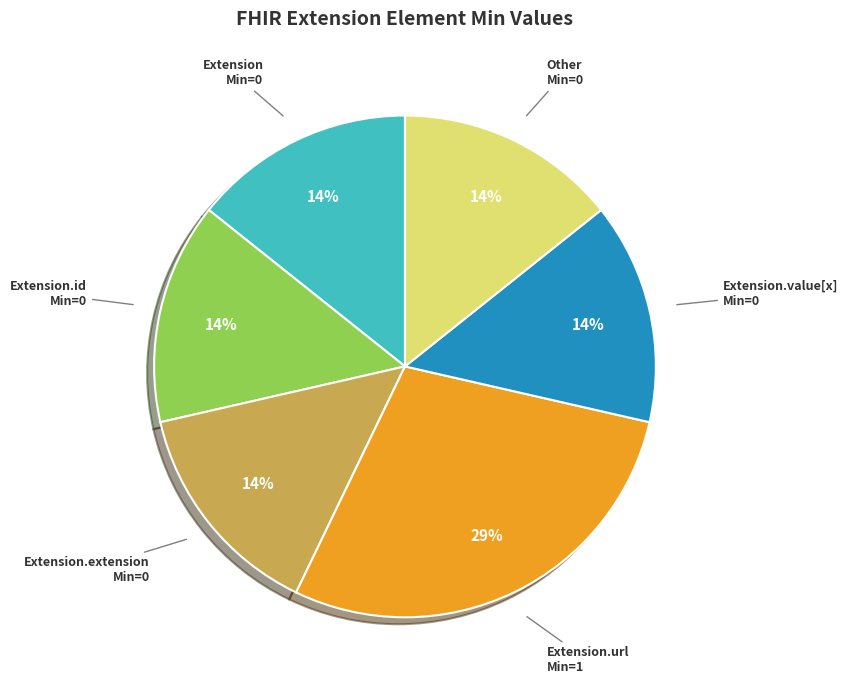

Does any single category account for the majority?

No